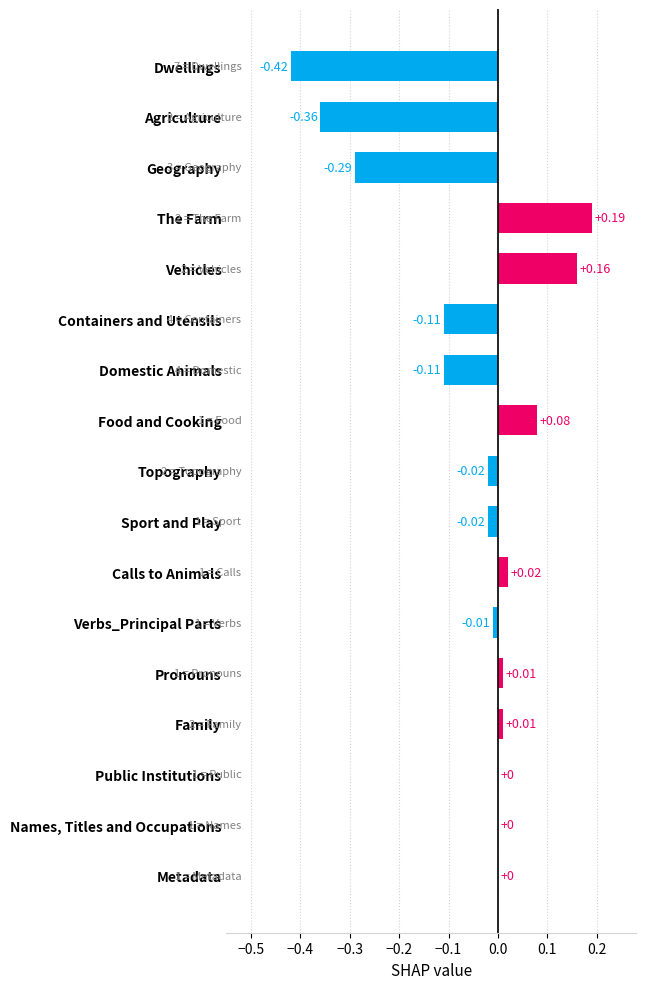

At which category does the chart reach its peak across all series?

The Farm